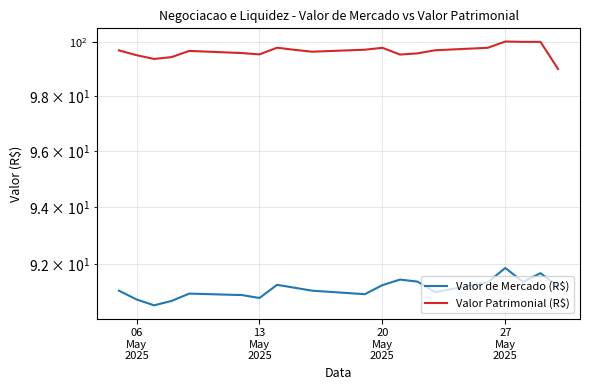

In Valor de Mercado (R$), how many points are lower than both neighbors (excluding endpoints)?

5